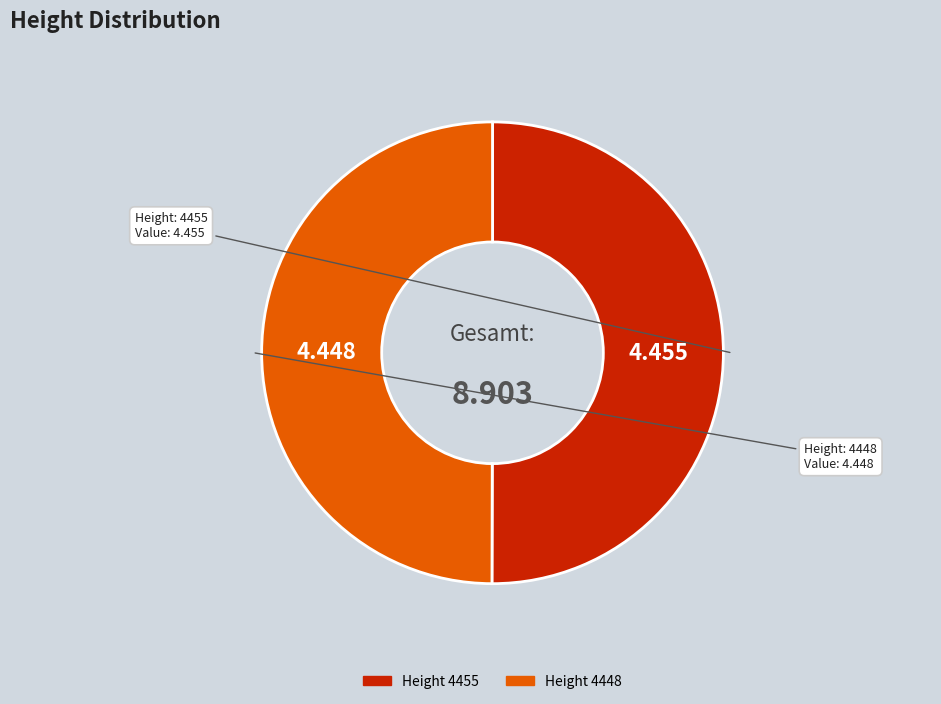

Which category has the biggest portion of the pie?

4455